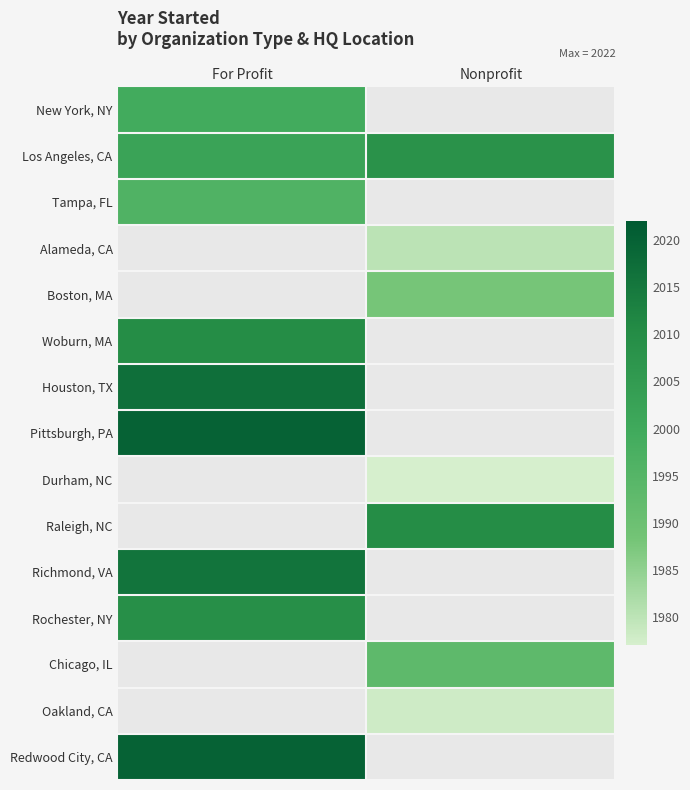

Which series has the largest total across all categories?

Los Angeles, CA